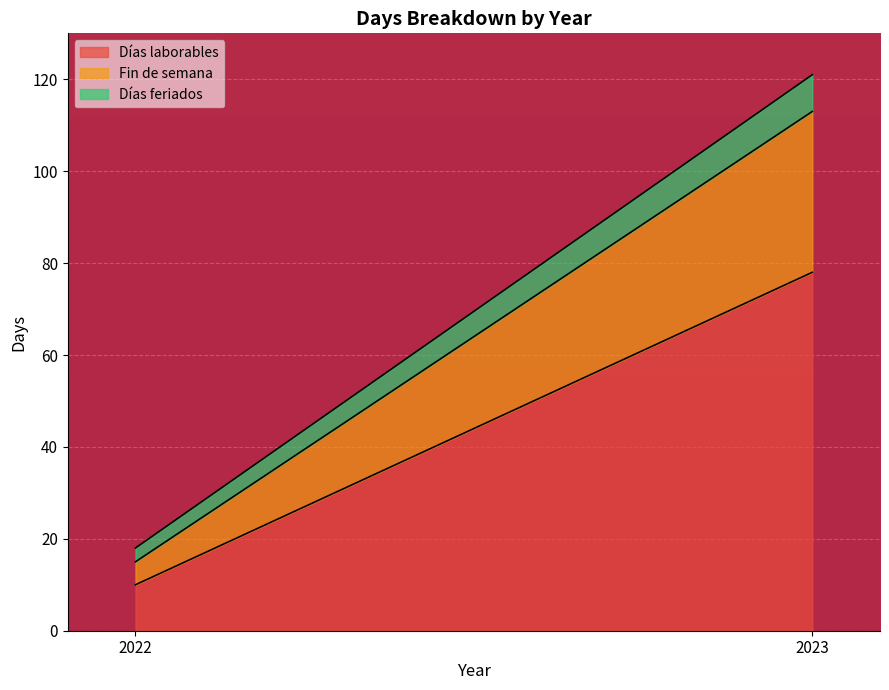

Which series changed the most between 2022 and 2023?

Días laborables